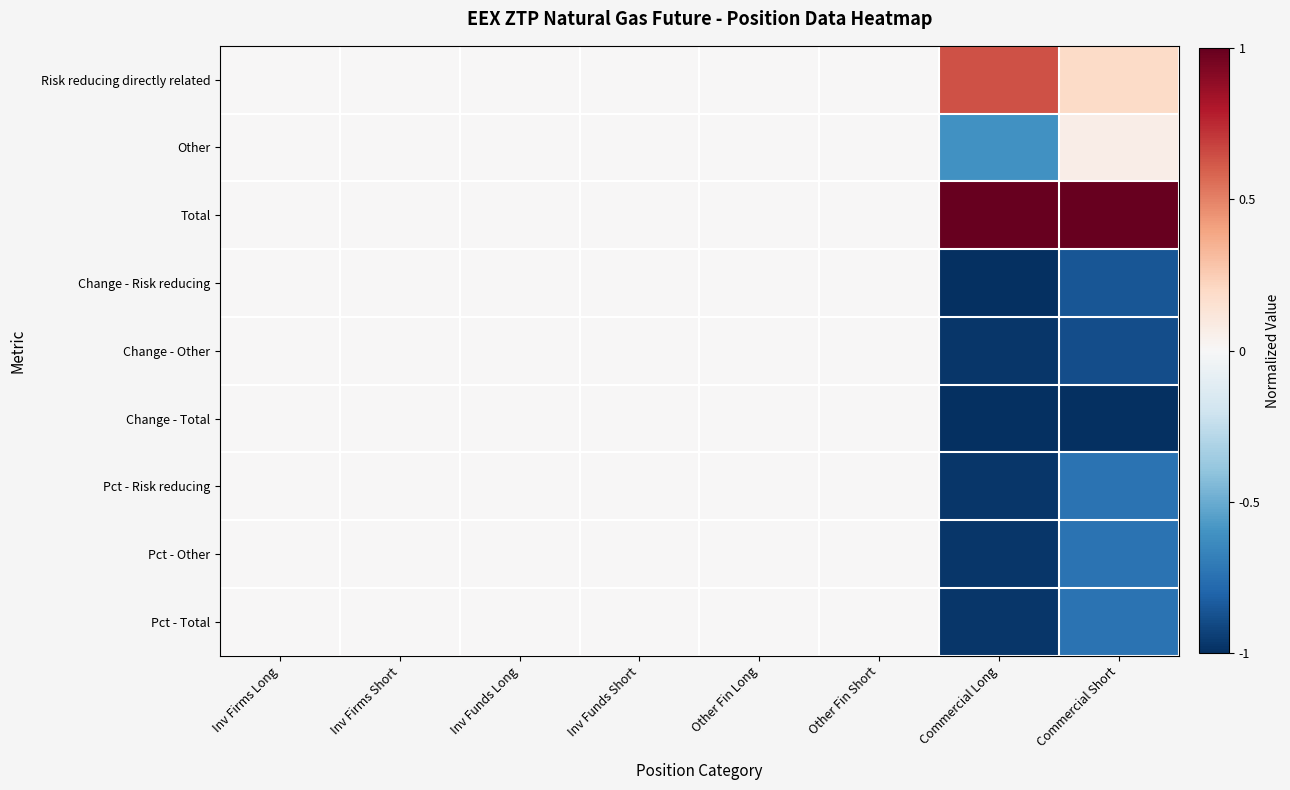

Reading left to right, list all the values displayed in this chart.

Risk reducing directly related: Inv Firms Long=0.0	Inv Firms Short=0.0	Inv Funds Long=0.0	Inv Funds Short=0.0	Other Fin Long=0.0	Other Fin Short=0.0	Commercial Long=0.6	Commercial Short=0.2
Other: Inv Firms Long=0.0	Inv Firms Short=0.0	Inv Funds Long=0.0	Inv Funds Short=0.0	Other Fin Long=0.0	Other Fin Short=0.0	Commercial Long=-0.6	Commercial Short=0.1
Total: Inv Firms Long=0.0	Inv Firms Short=0.0	Inv Funds Long=0.0	Inv Funds Short=0.0	Other Fin Long=0.0	Other Fin Short=0.0	Commercial Long=1.0	Commercial Short=1.0
Change - Risk reducing: Inv Firms Long=0.0	Inv Firms Short=0.0	Inv Funds Long=0.0	Inv Funds Short=0.0	Other Fin Long=0.0	Other Fin Short=0.0	Commercial Long=-1.0	Commercial Short=-0.9
Change - Other: Inv Firms Long=0.0	Inv Firms Short=0.0	Inv Funds Long=0.0	Inv Funds Short=0.0	Other Fin Long=0.0	Other Fin Short=0.0	Commercial Long=-1.0	Commercial Short=-0.9
Change - Total: Inv Firms Long=0.0	Inv Firms Short=0.0	Inv Funds Long=0.0	Inv Funds Short=0.0	Other Fin Long=0.0	Other Fin Short=0.0	Commercial Long=-1.0	Commercial Short=-1.0
Pct - Risk reducing: Inv Firms Long=0.0	Inv Firms Short=0.0	Inv Funds Long=0.0	Inv Funds Short=0.0	Other Fin Long=0.0	Other Fin Short=0.0	Commercial Long=-1.0	Commercial Short=-0.7
Pct - Other: Inv Firms Long=0.0	Inv Firms Short=0.0	Inv Funds Long=0.0	Inv Funds Short=0.0	Other Fin Long=0.0	Other Fin Short=0.0	Commercial Long=-1.0	Commercial Short=-0.7
Pct - Total: Inv Firms Long=0.0	Inv Firms Short=0.0	Inv Funds Long=0.0	Inv Funds Short=0.0	Other Fin Long=0.0	Other Fin Short=0.0	Commercial Long=-1.0	Commercial Short=-0.7